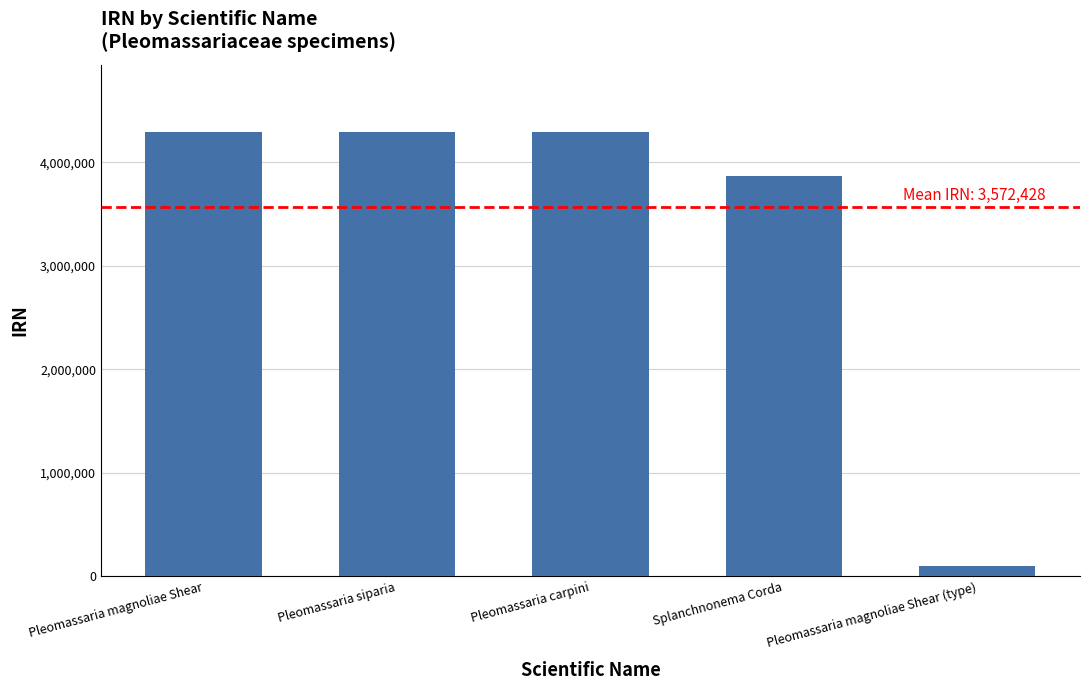

Which has a higher value, Splanchnonema Corda or Pleomassaria magnoliae Shear (type)?

Splanchnonema Corda